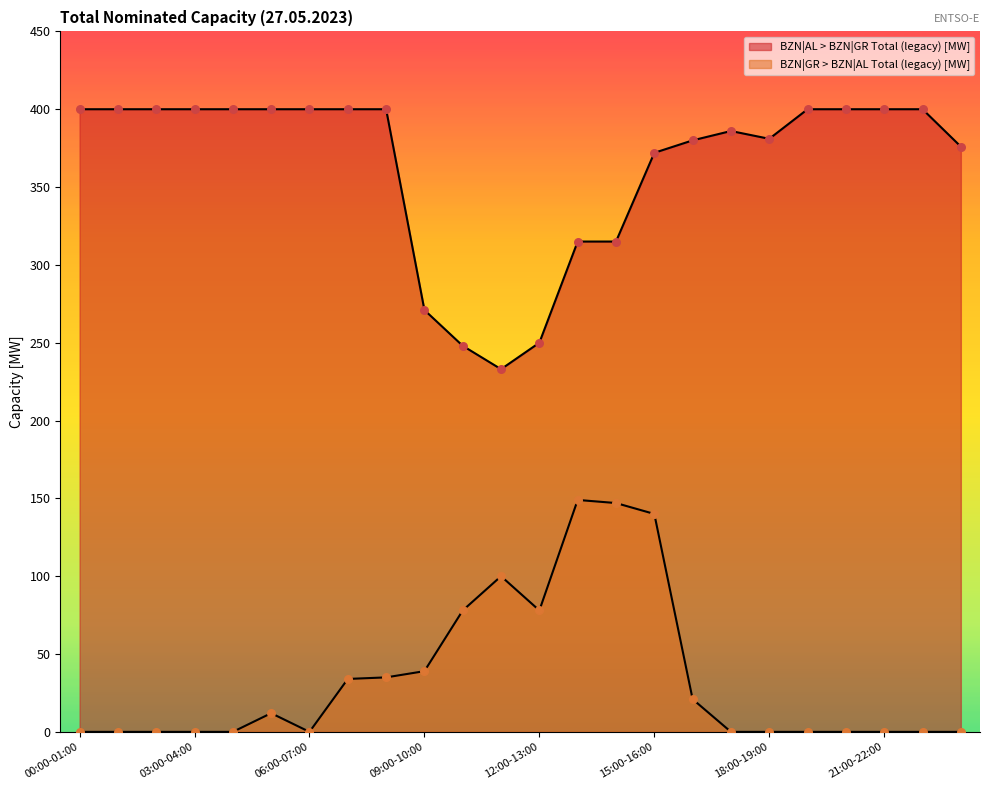

What is the total value across all series at 10:00-11:00?

326